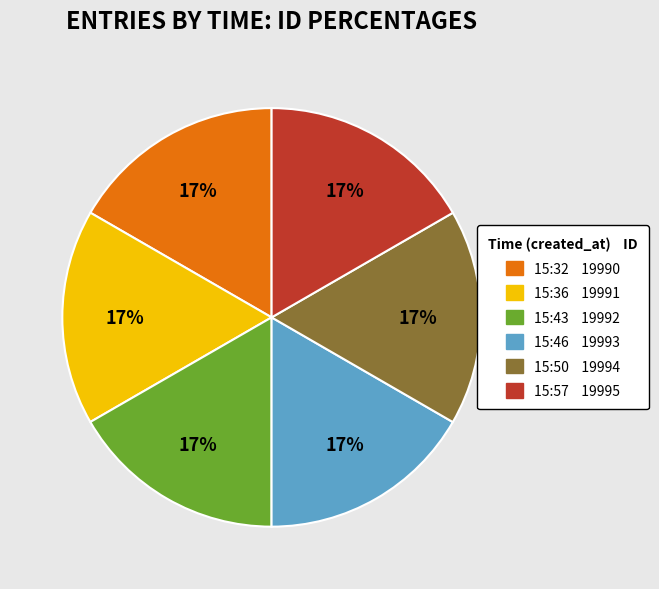

Is it true that 15:57 is 17% of the pie?

True